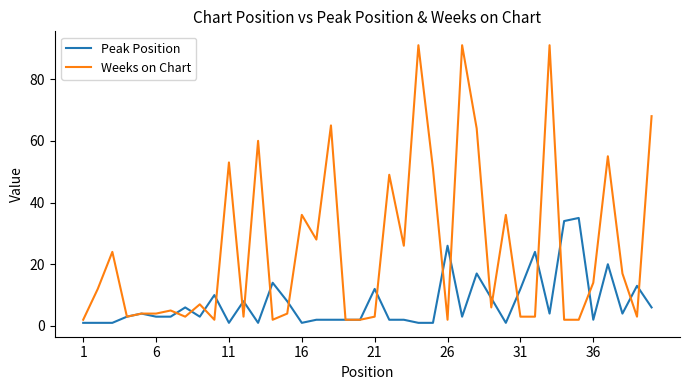

At how many categories does at least one series exceed 19?

20